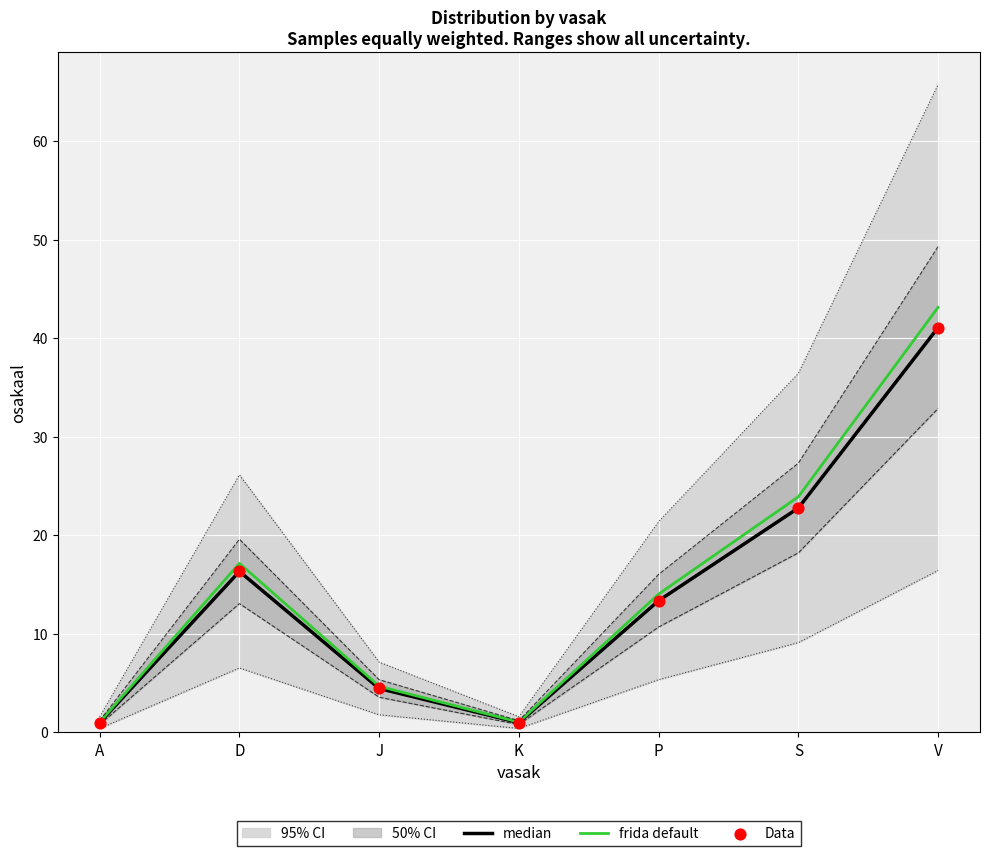

What is the total value across all series at V?

125.3